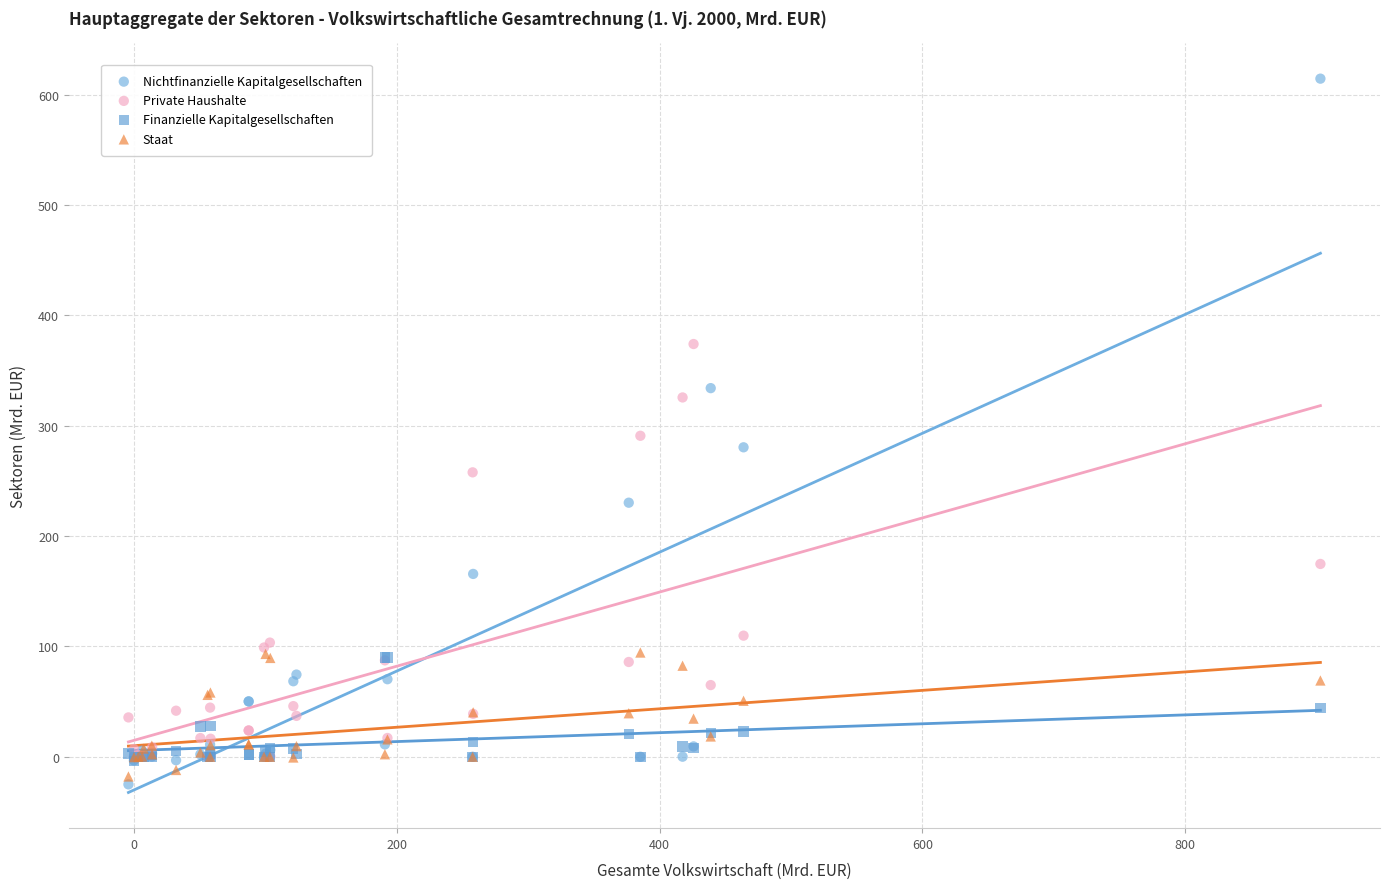

Which series reaches the maximum Y coordinate?

Nichtfinanzielle Kapitalgesellschaften